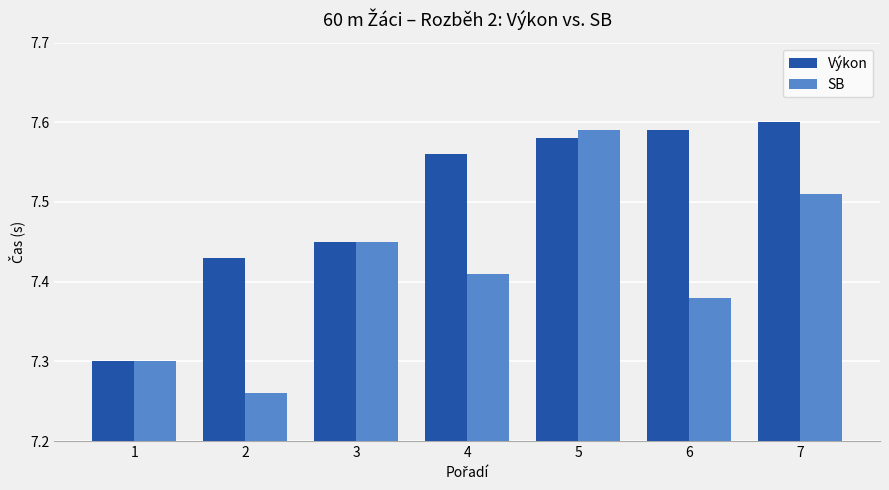

Which series has the widest spread of values?

SB